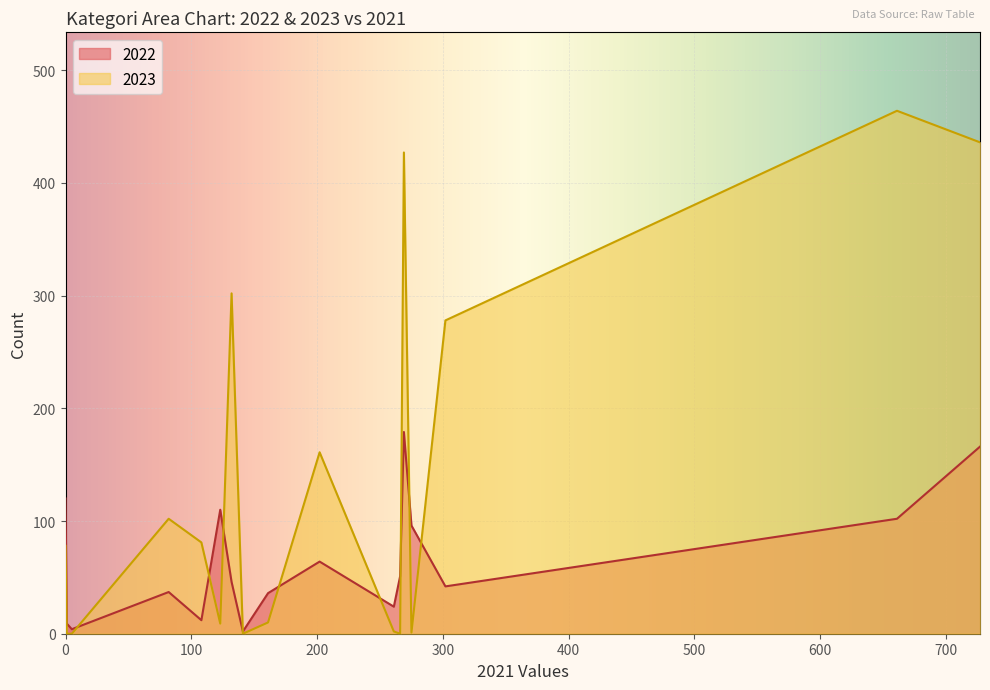

What is the average value of the 2023 series?

138